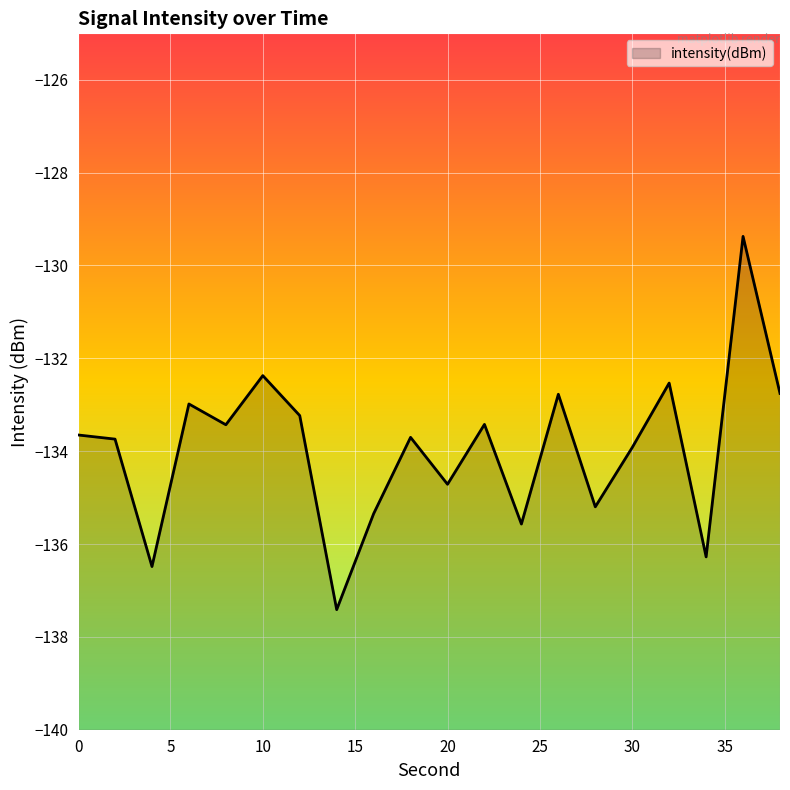

At which label is the value closest to -133?

6